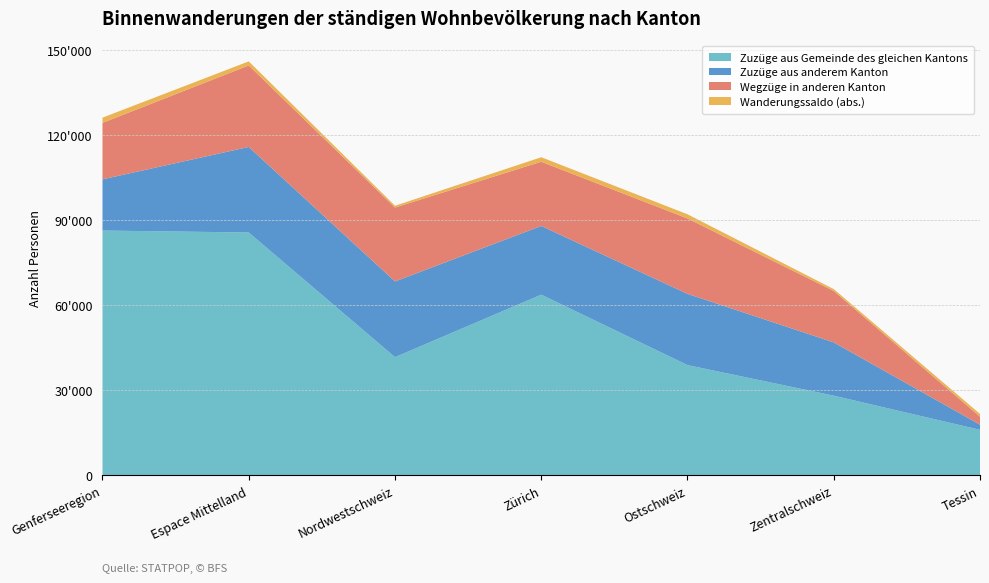

Reading left to right, what are all the values shown in this chart?

Zuzüge aus anderem Kanton: Genferseeregion=18072	Espace Mittelland=30192	Nordwestschweiz=26716	Zürich=24252	Ostschweiz=25140	Zentralschweiz=18807	Tessin=1826
Zuzüge aus gleicher Gemeinde: Genferseeregion=86390	Espace Mittelland=85705	Nordwestschweiz=41708	Zürich=63760	Ostschweiz=38908	Zentralschweiz=28114	Tessin=16069
Wegzüge in anderen Kanton: Genferseeregion=19921	Espace Mittelland=28759	Nordwestschweiz=26087	Zürich=22662	Ostschweiz=26610	Zentralschweiz=18143	Tessin=2802
Wanderungssaldo: Genferseeregion=-1849	Espace Mittelland=1433	Nordwestschweiz=629	Zürich=1590	Ostschweiz=-1470	Zentralschweiz=664	Tessin=-976